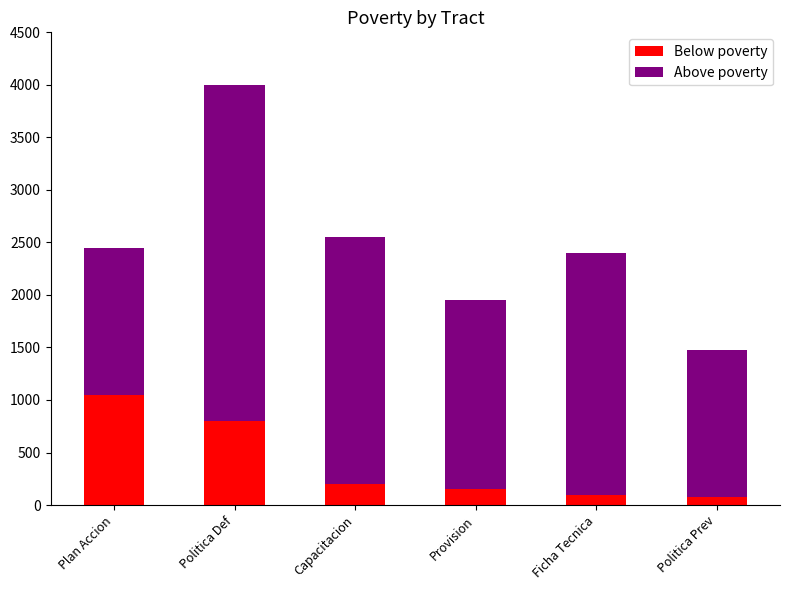

At which label is Below poverty closest to 565?

Politica Def